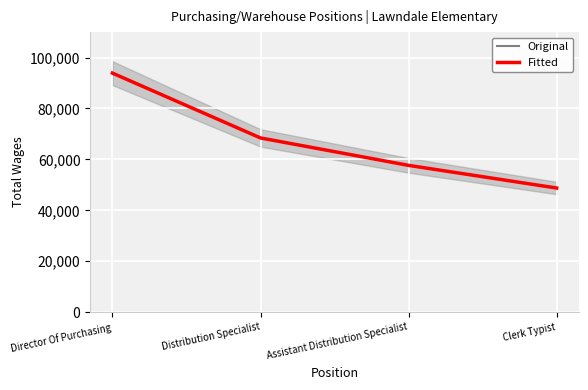

What is the highest value of the Fitted series?

93899